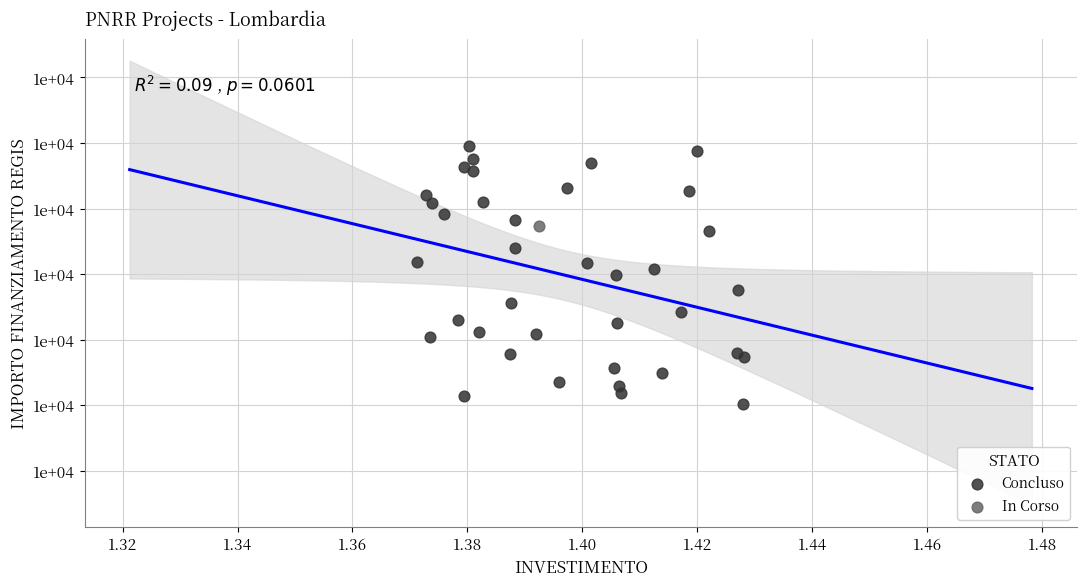

What are all the series names shown in the legend?

Concluso, In Corso